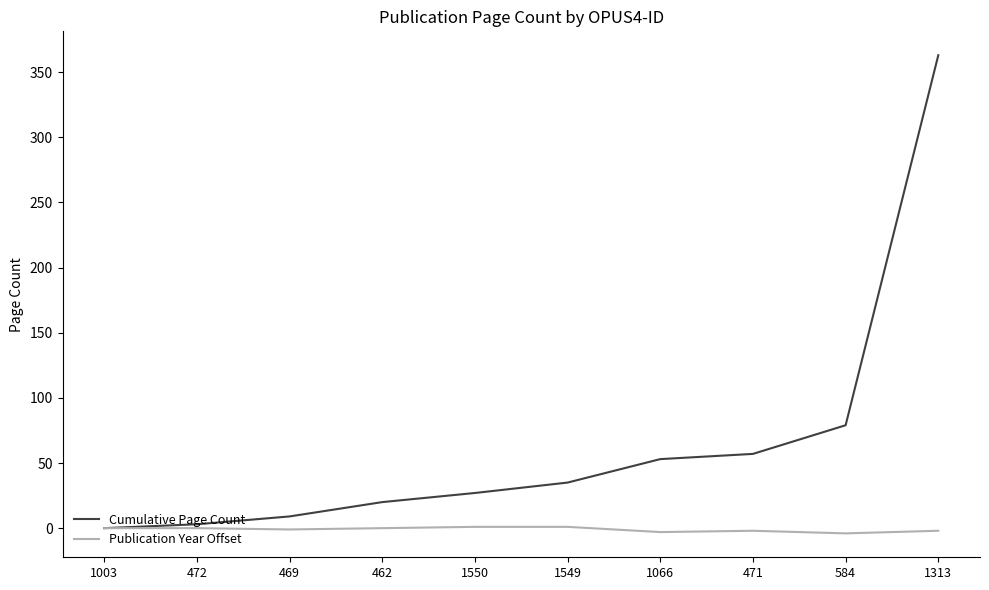

List the series in order of their overall mean, highest first.

Cumulative Page Count, Publication Year Offset